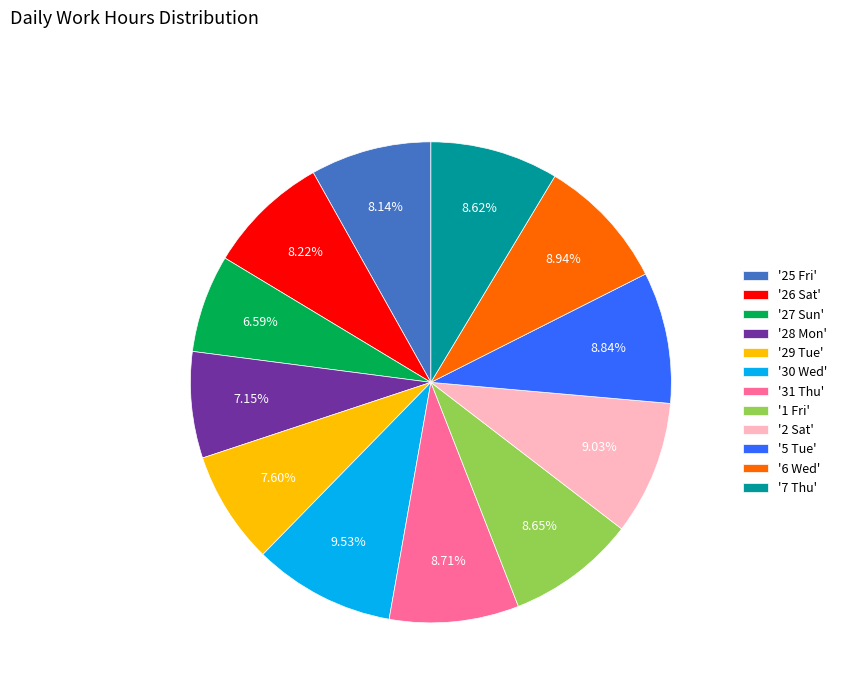

Which has a higher value, '29 Tue' or '30 Wed'?

'30 Wed'